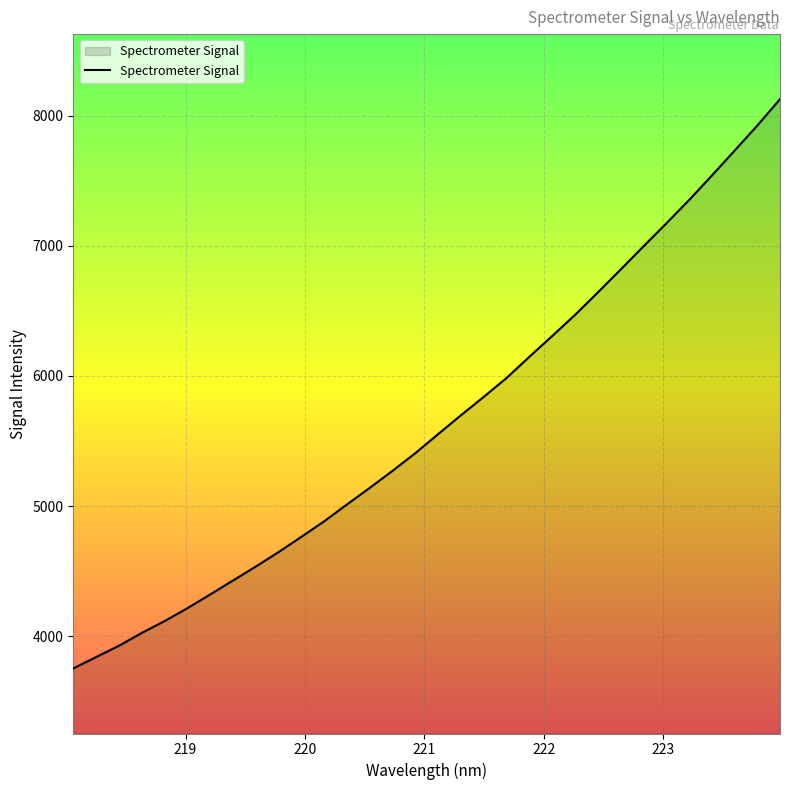

Does the chart have visible grid lines?

Yes